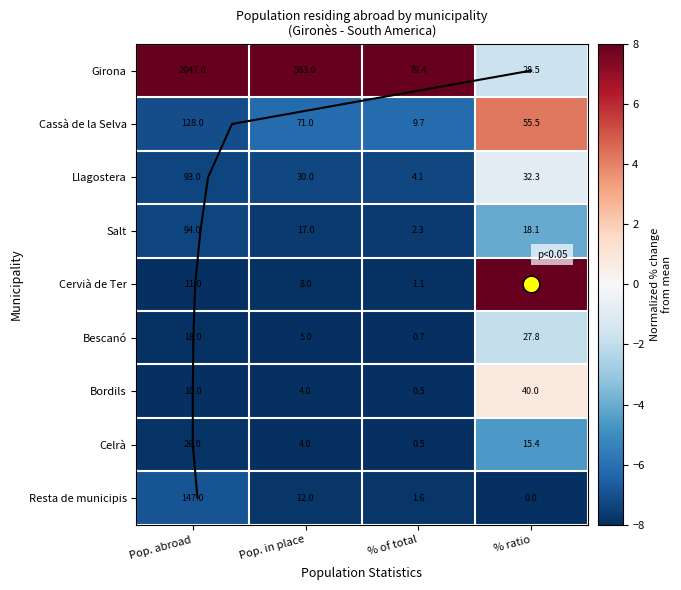

Count the number of data series in this chart.

9